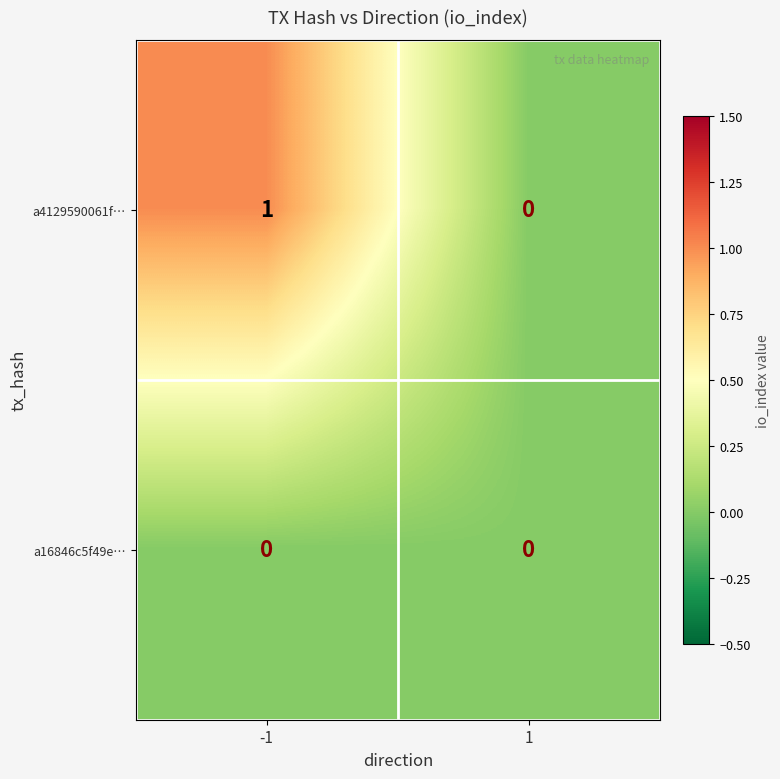

List the series in order of their peak value, highest first.

a4129590061f…, a16846c5f49e…